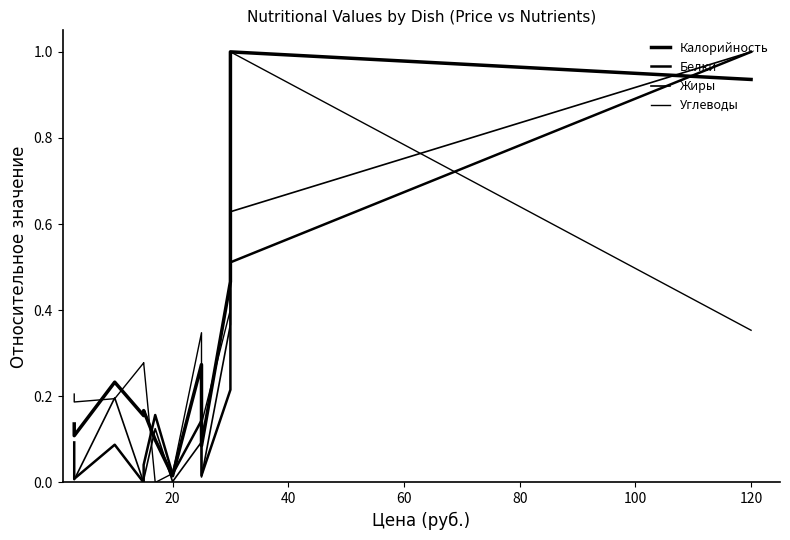

How many data points in Жиры are above 0?

11